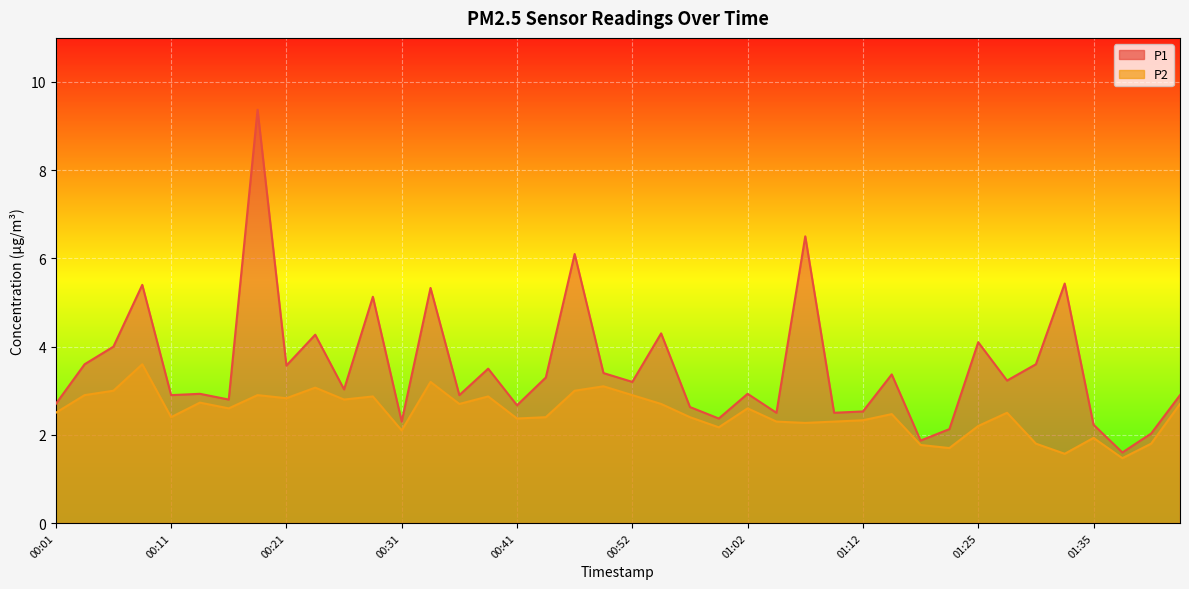

True or false: P2 and P1 cross at least once.

False